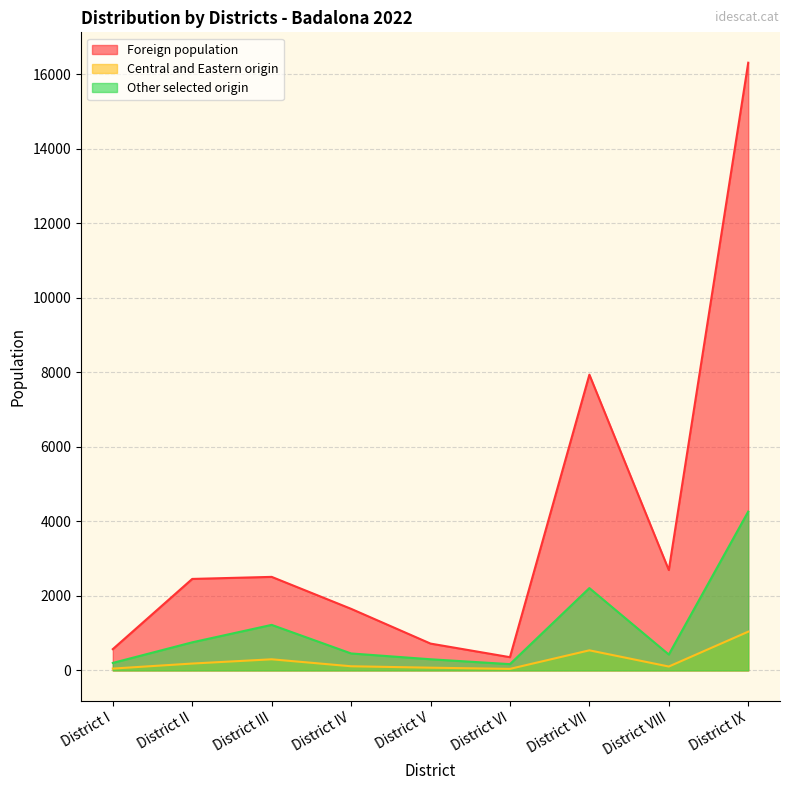

Count the number of data series in this chart.

3